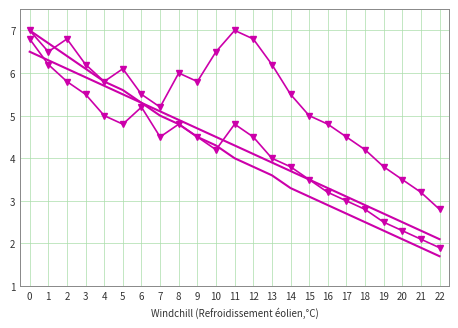

How many lines are shown in the chart?

4